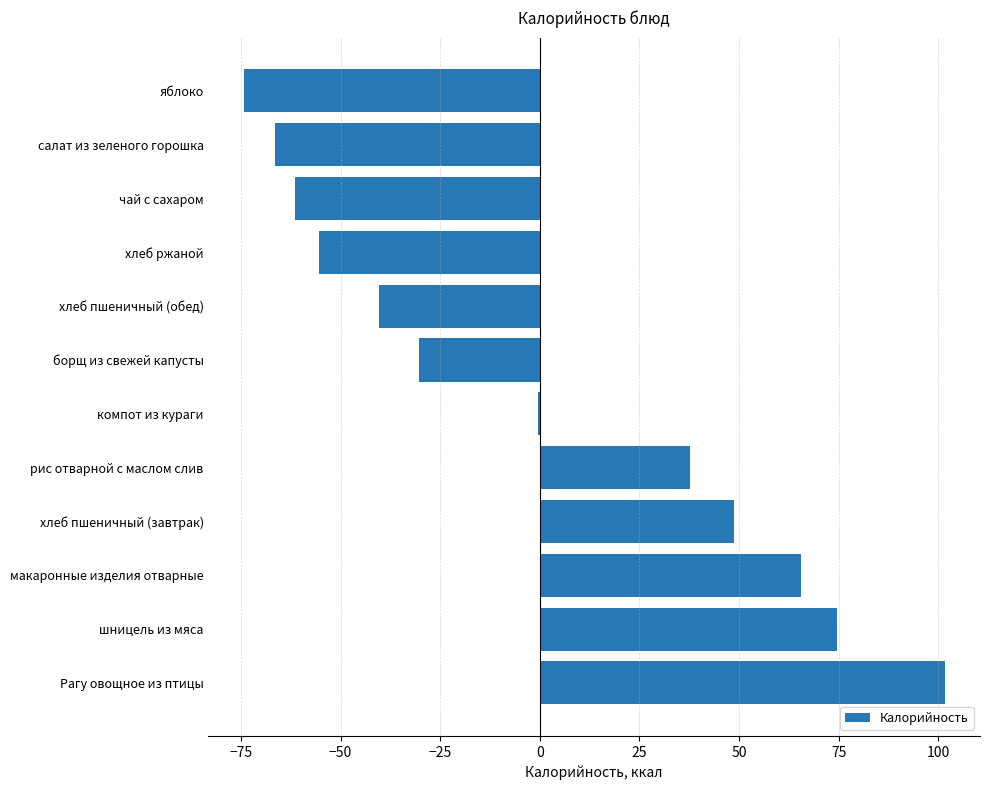

Where is the data nearest to the value 13?

компот из кураги